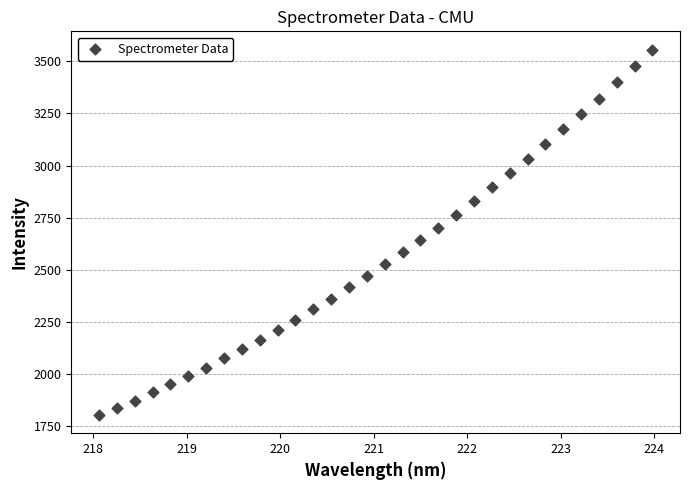

What is the range of X values (max minus min)?

5.9